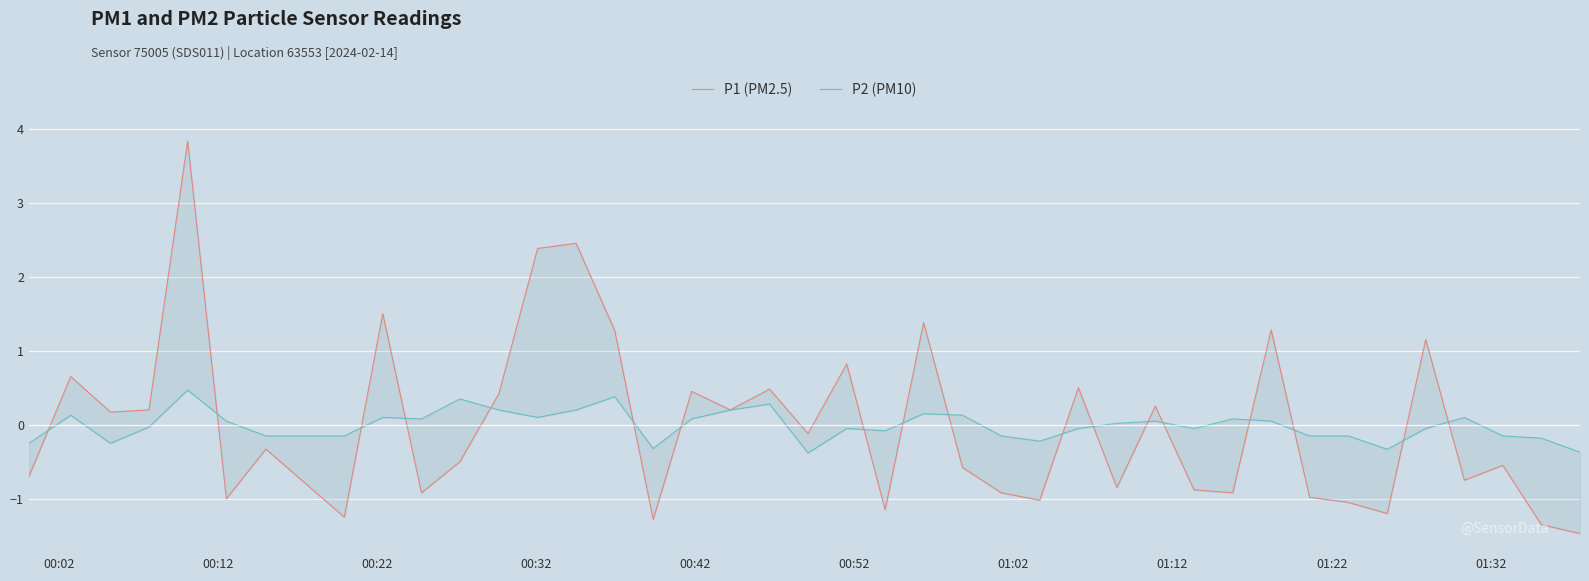

Rank the series at 01:22 from lowest to highest value.

P2 (PM10), P1 (PM2.5)